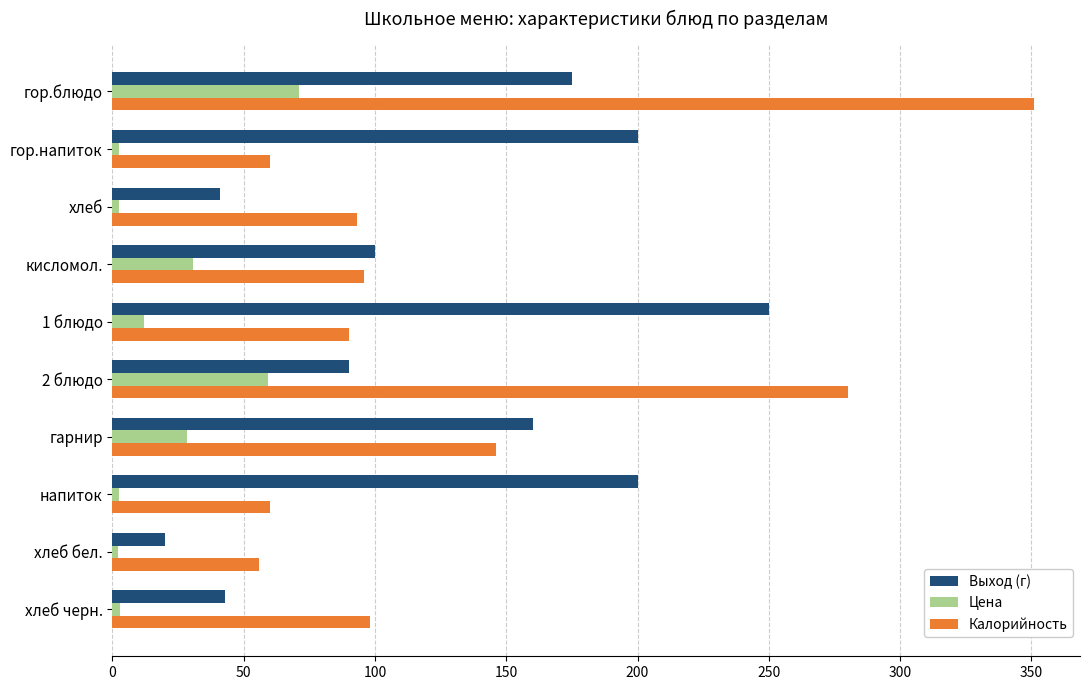

Which series changed the most between хлеб and гарнир?

Выход (г)